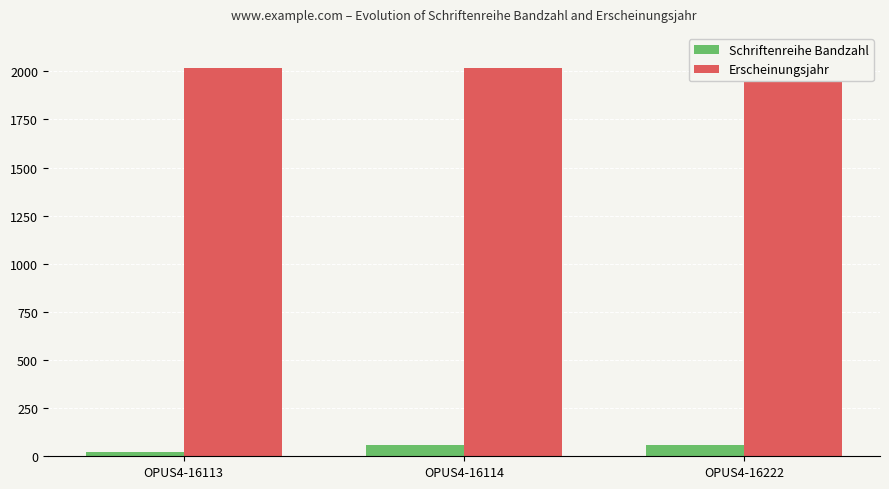

What is the spread (max minus min) of values at OPUS4-16113?

1993